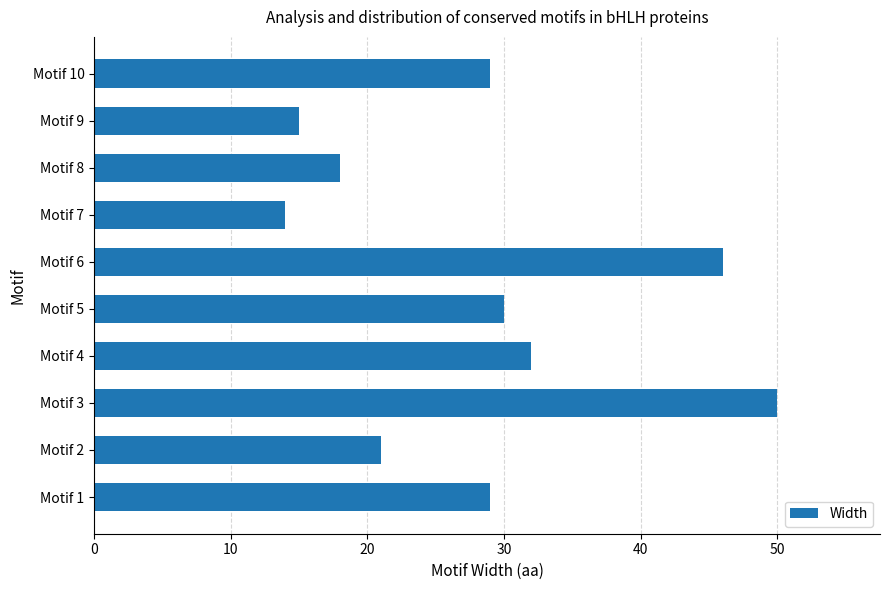

True or false: the data shows 15 at Motif 9.

True